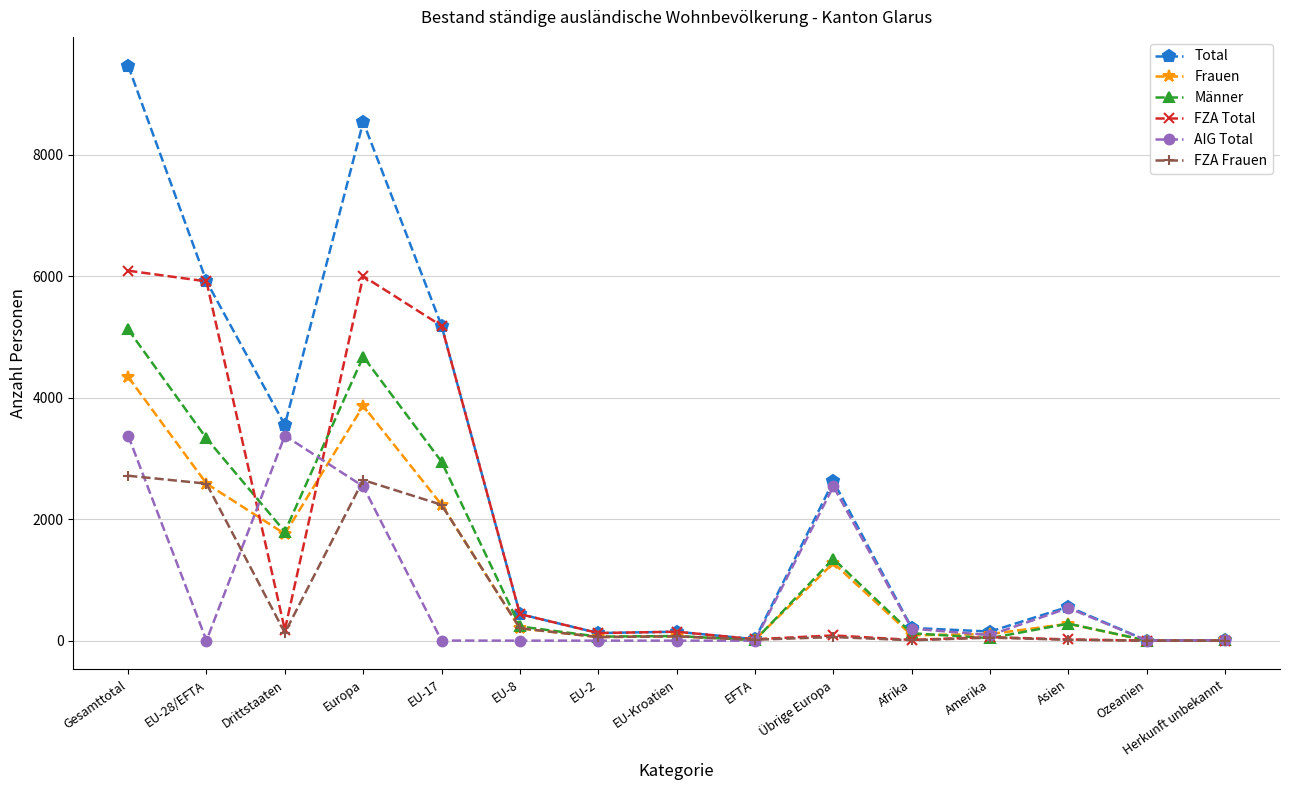

What is the difference between the maximum and minimum values in the Total series?

9465